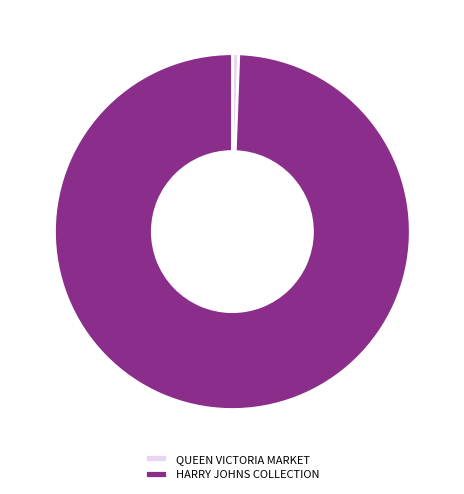

Is the sum of HARRY JOHNS COLLECTION and QUEEN VICTORIA MARKET greater than half?

Yes